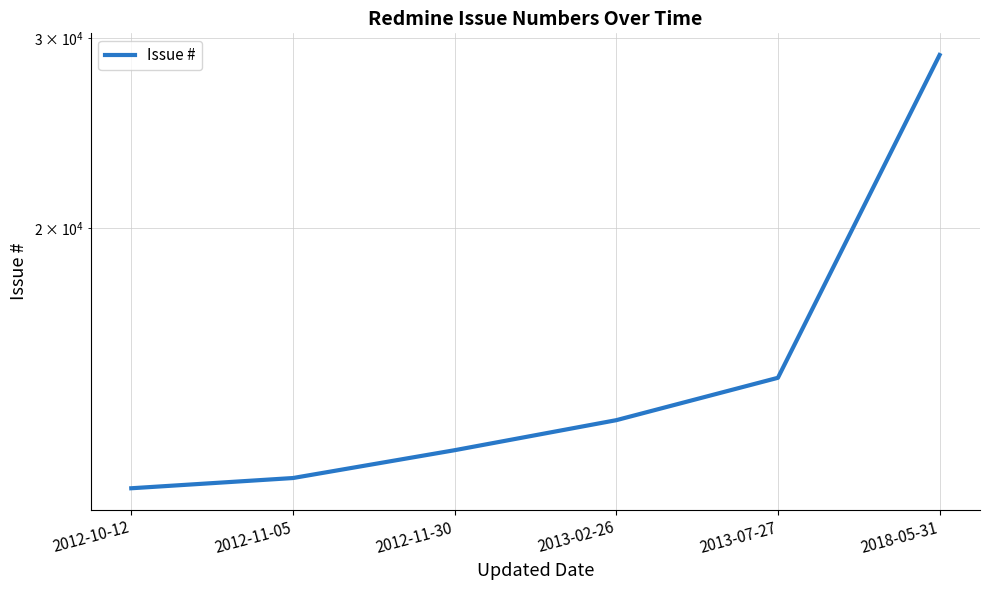

How many lines are shown in the chart?

1